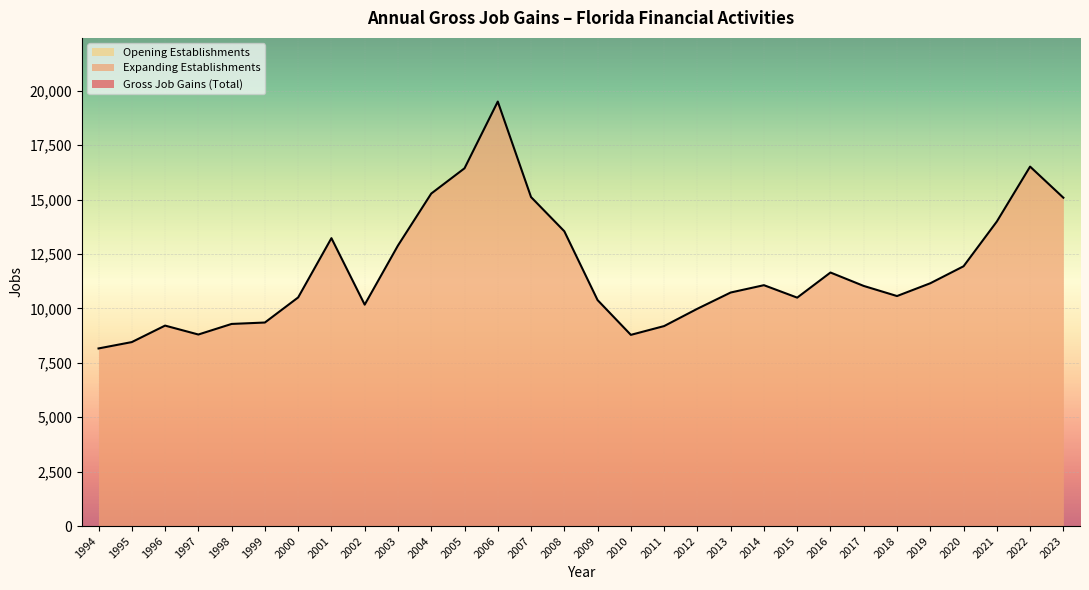

What is the value of the Expanding Establishments point at the 10th from the left?

12892